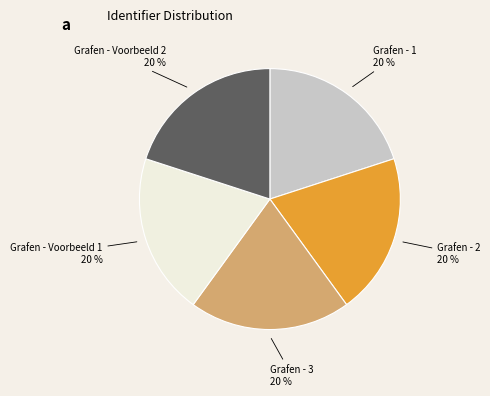

Count the number of slices in the pie.

5